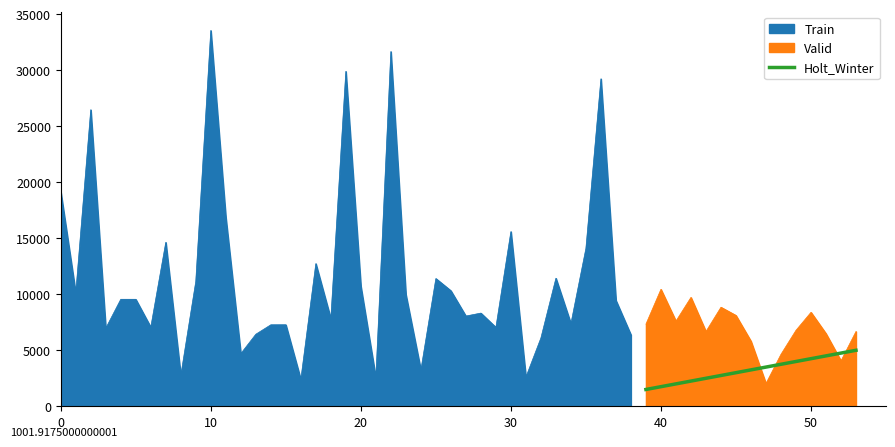

What is the maximum value for Holt_Winter?

5000.0